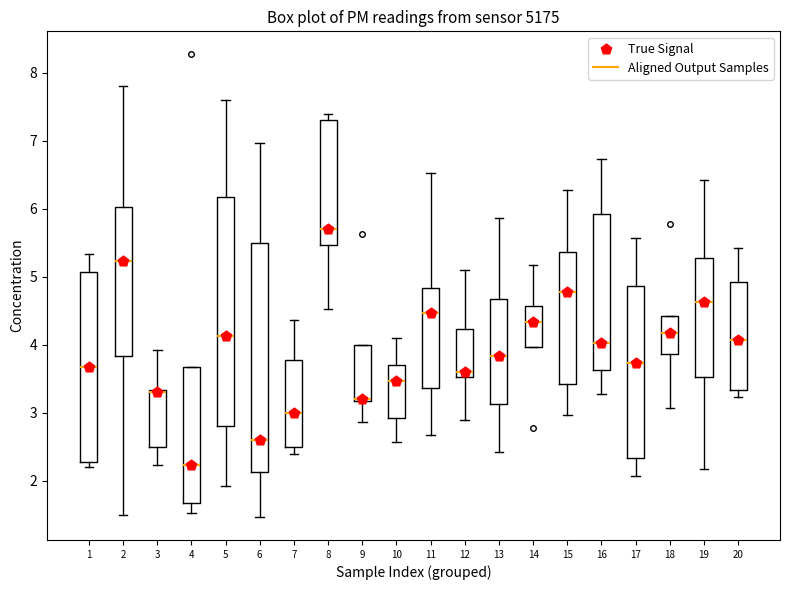

Which box has the lowest median line?

4